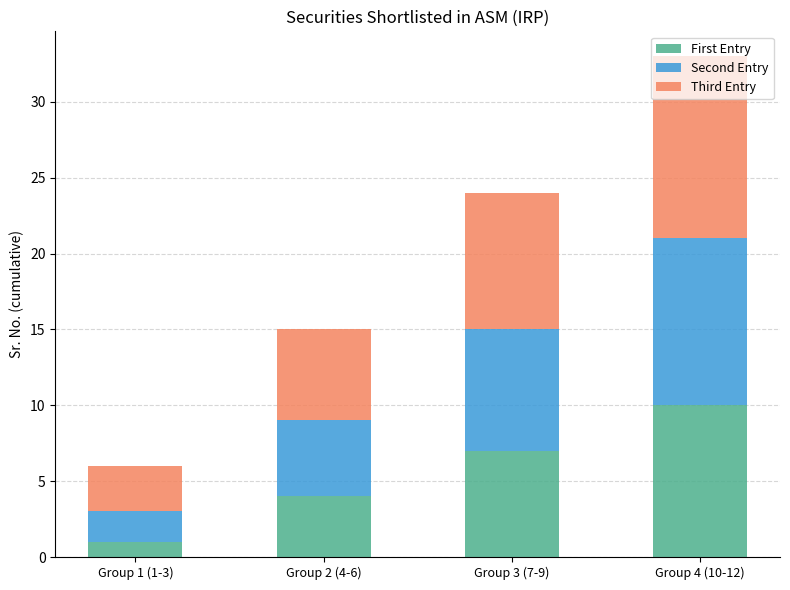

What is the sum of all First Entry values?

22